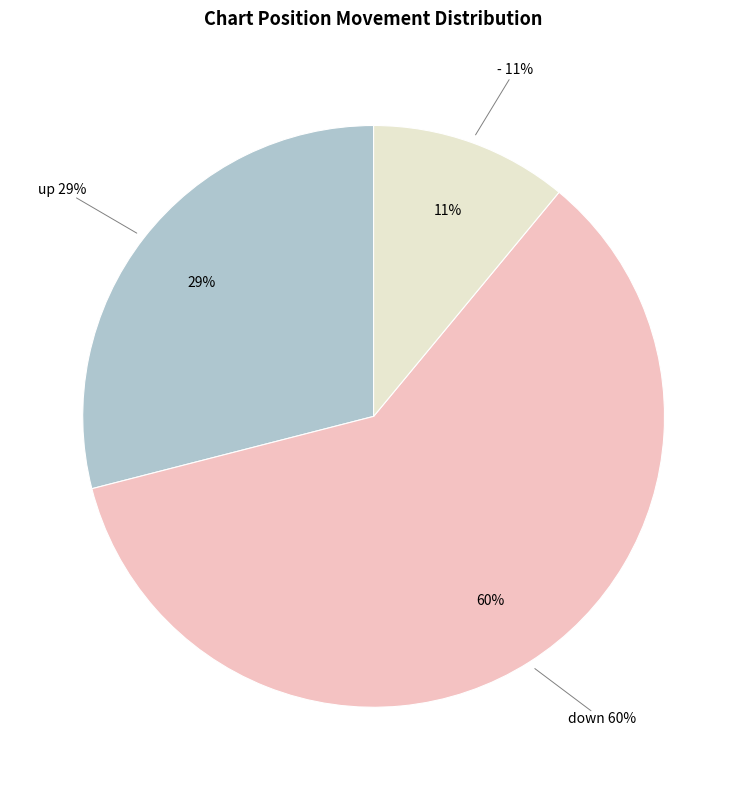

Is it true that up is 29% of the pie?

True